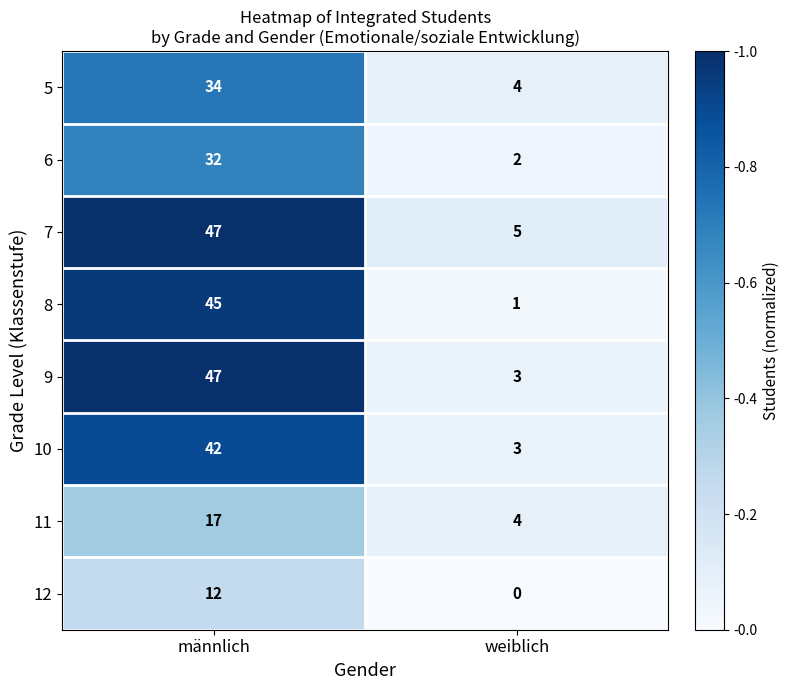

The value of 6 at männlich is 54. True or false?

False